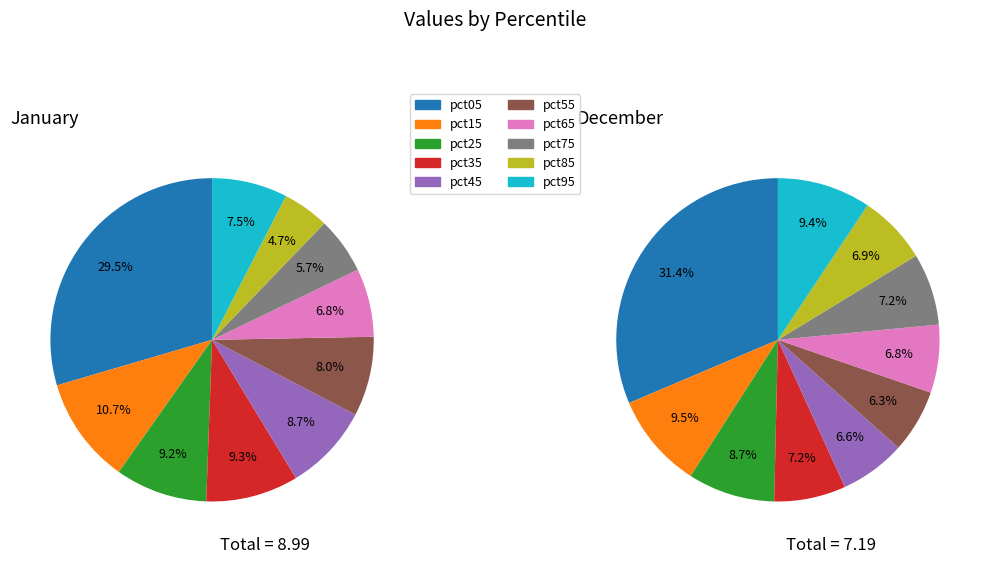

How many segments does this pie chart have?

10